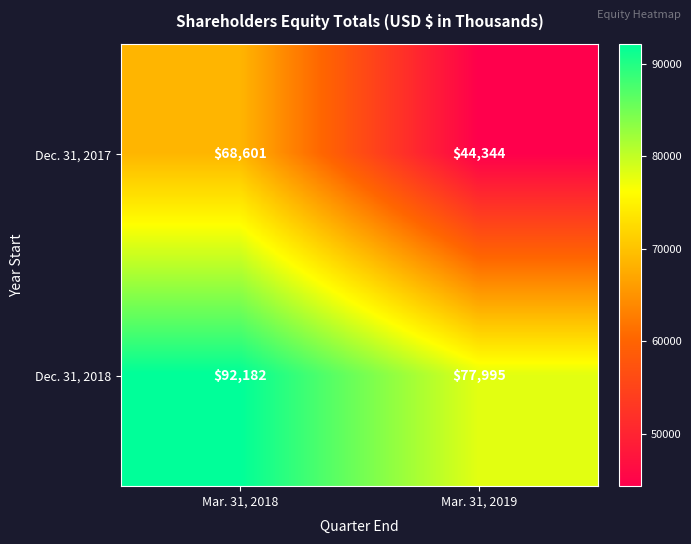

What is the smallest value displayed?

44344